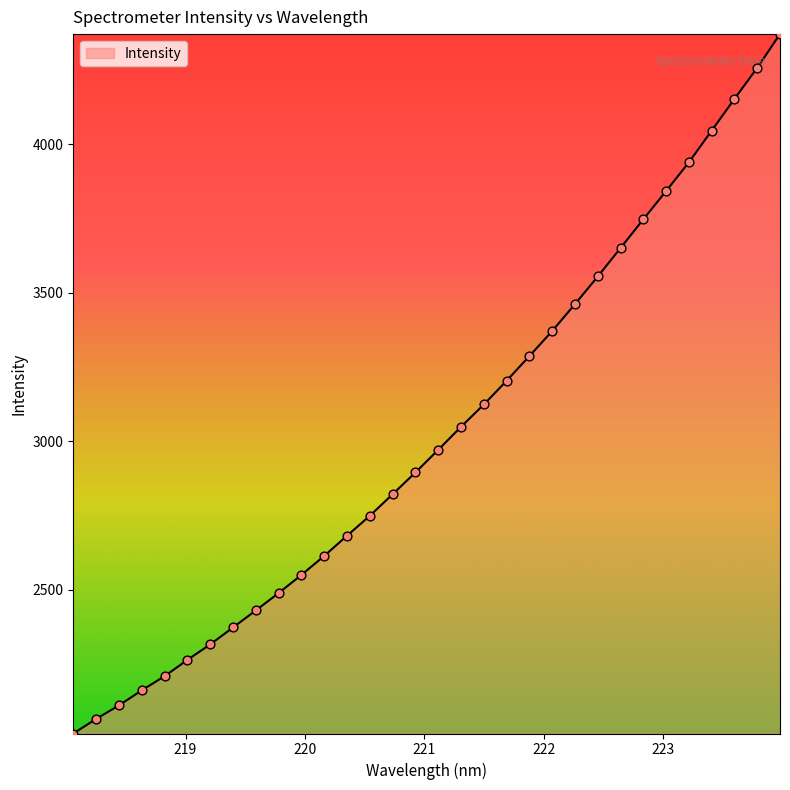

What is the maximum value shown in the chart?

4371.0